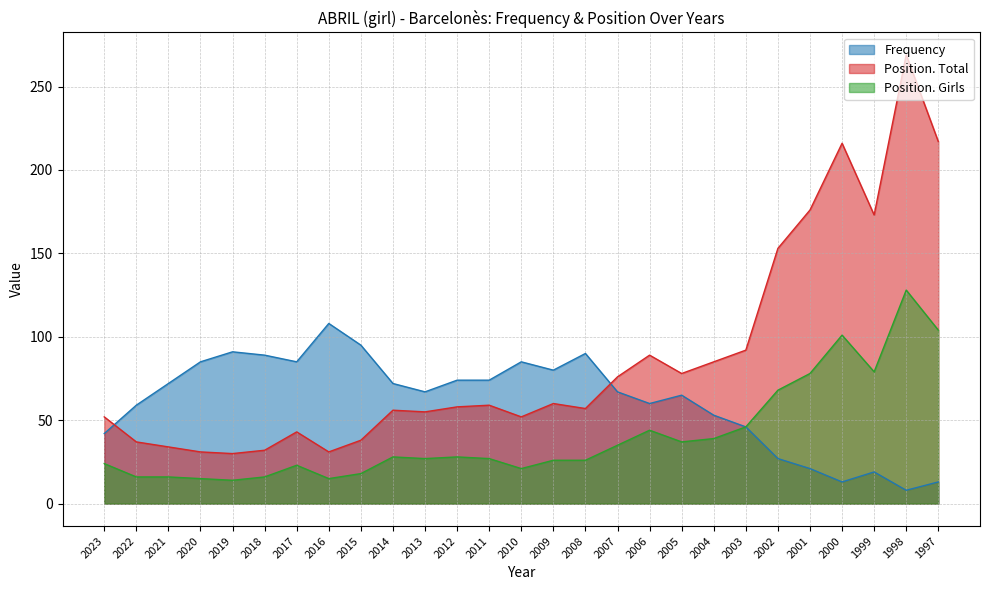

What is the maximum value shown in the chart?

269